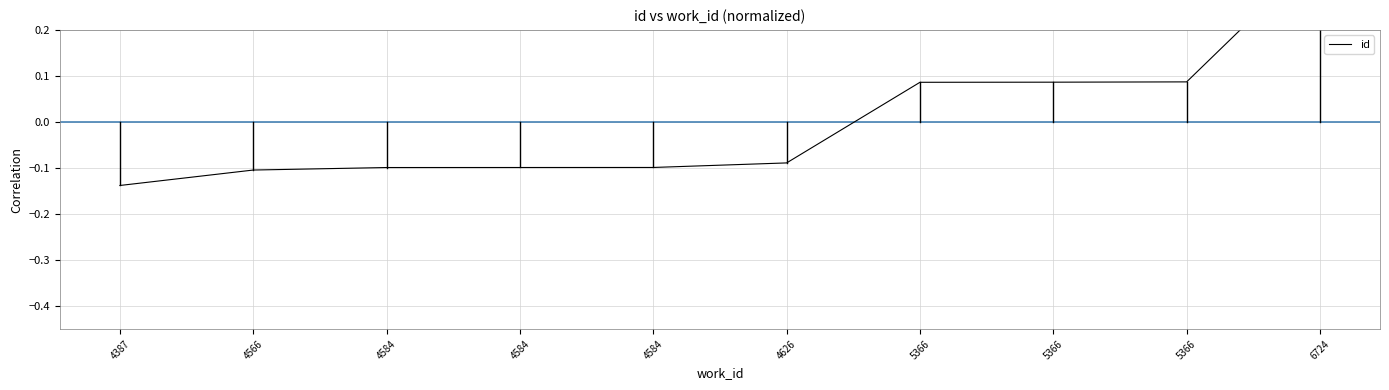

Reading left to right, list all the values displayed in this chart.

4387=-0.1	4566=-0.1	4584=-0.1	4584=-0.1	4584=-0.1	4626=-0.1	5366=0.1	5366=0.1	5366=0.1	6724=0.4